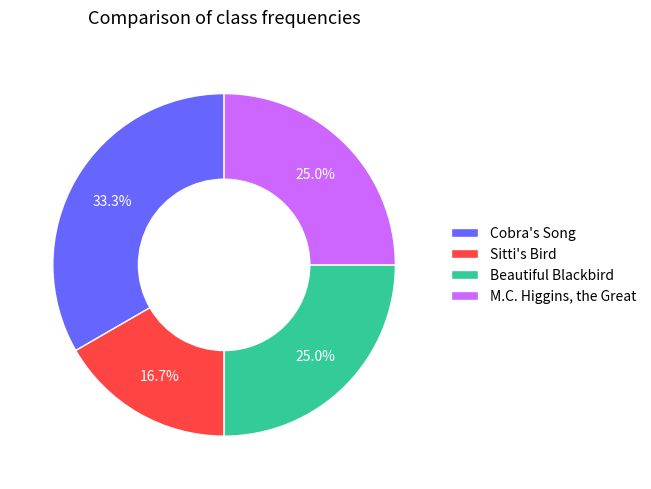

Is it true that Cobra's Song is 27% of the pie?

False